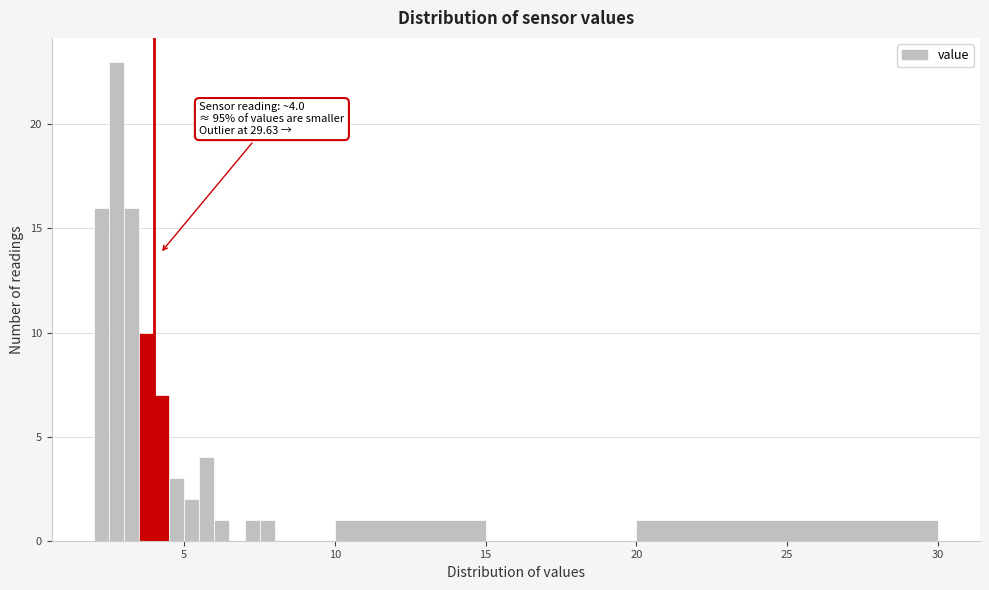

Around what value on the x-axis is the tallest bar? Give the approximate position of its centre, as read against the axis.

3.0